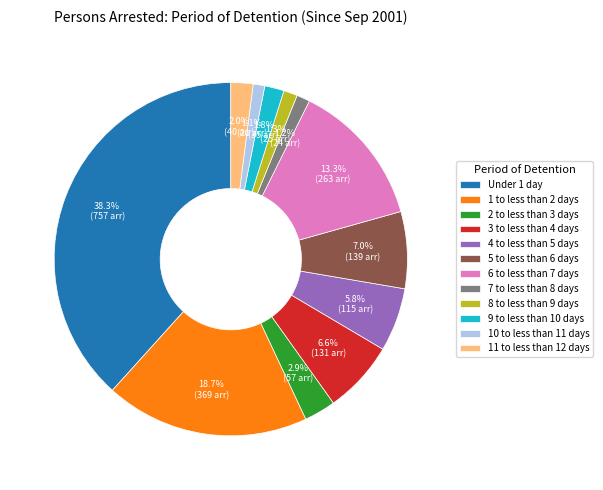

To the nearest percent, what is the combined percentage of 1 to less than 2 days and 6 to less than 7 days?

32%